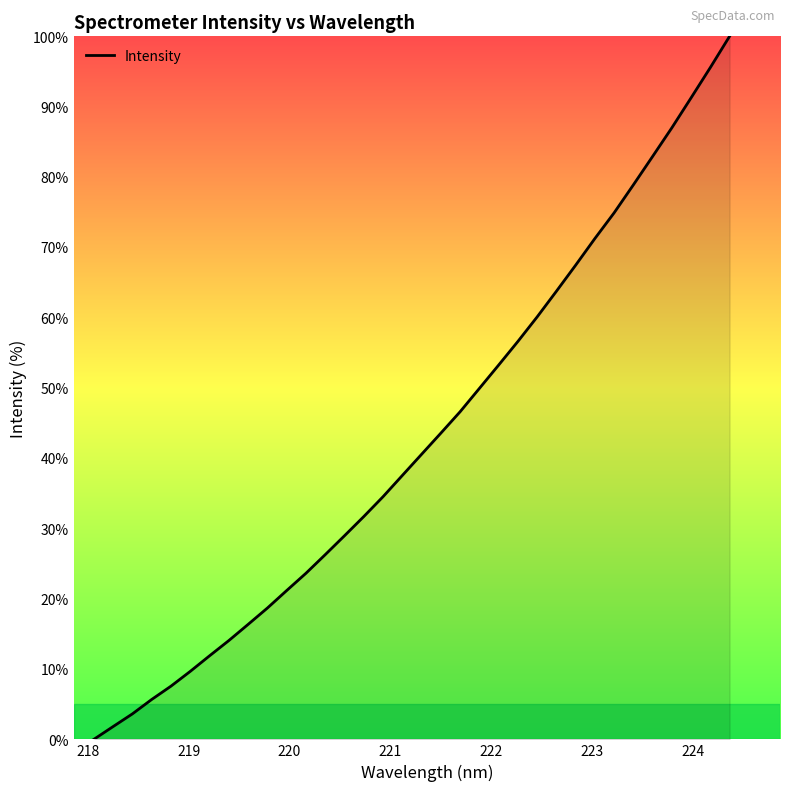

What is the difference between the maximum and minimum values?

100.0